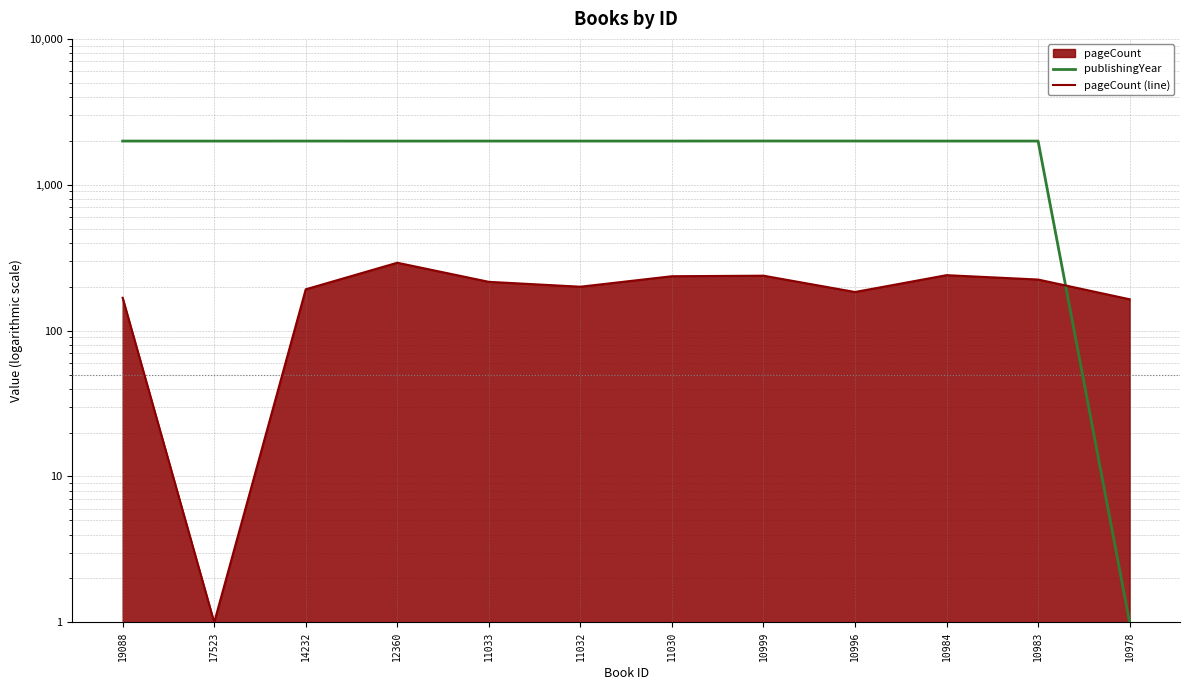

Where is the first local minimum for pageCount (line)?

17523